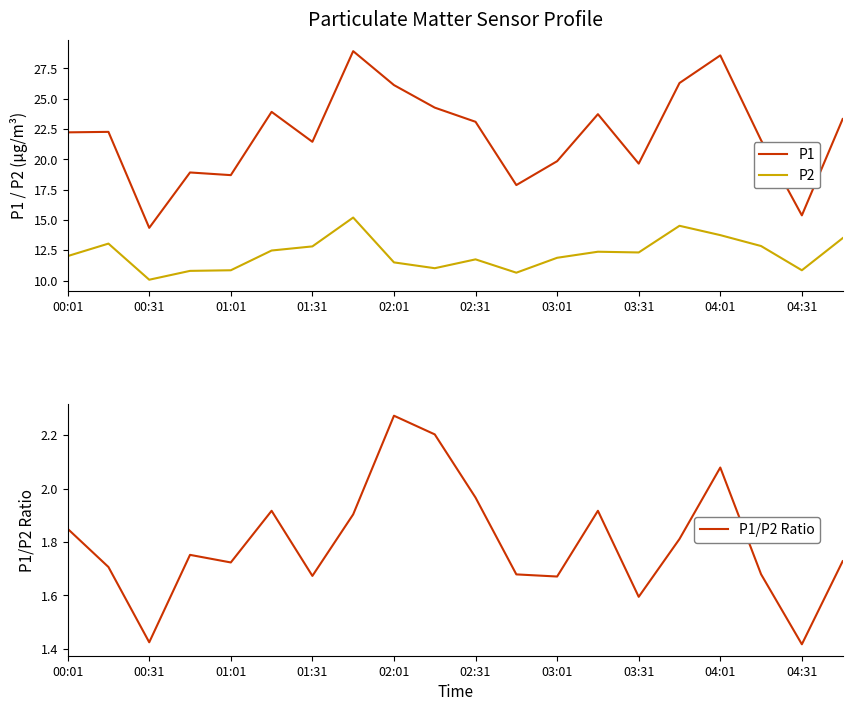

What is the highest value of the P1 series?

28.9